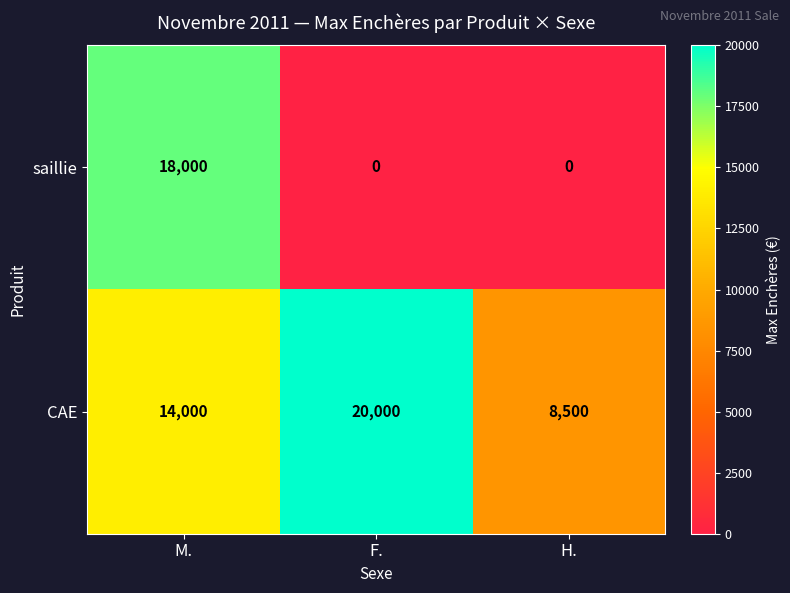

List the series in order of their peak value, lowest first.

saillie, CAE